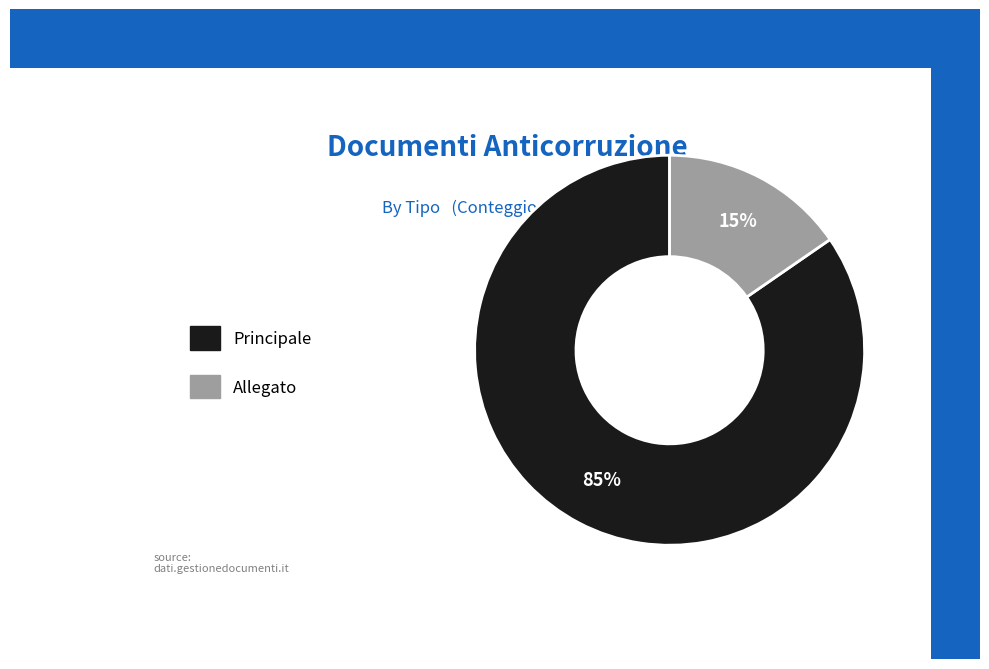

Is there any slice that represents more than half of the pie?

Yes